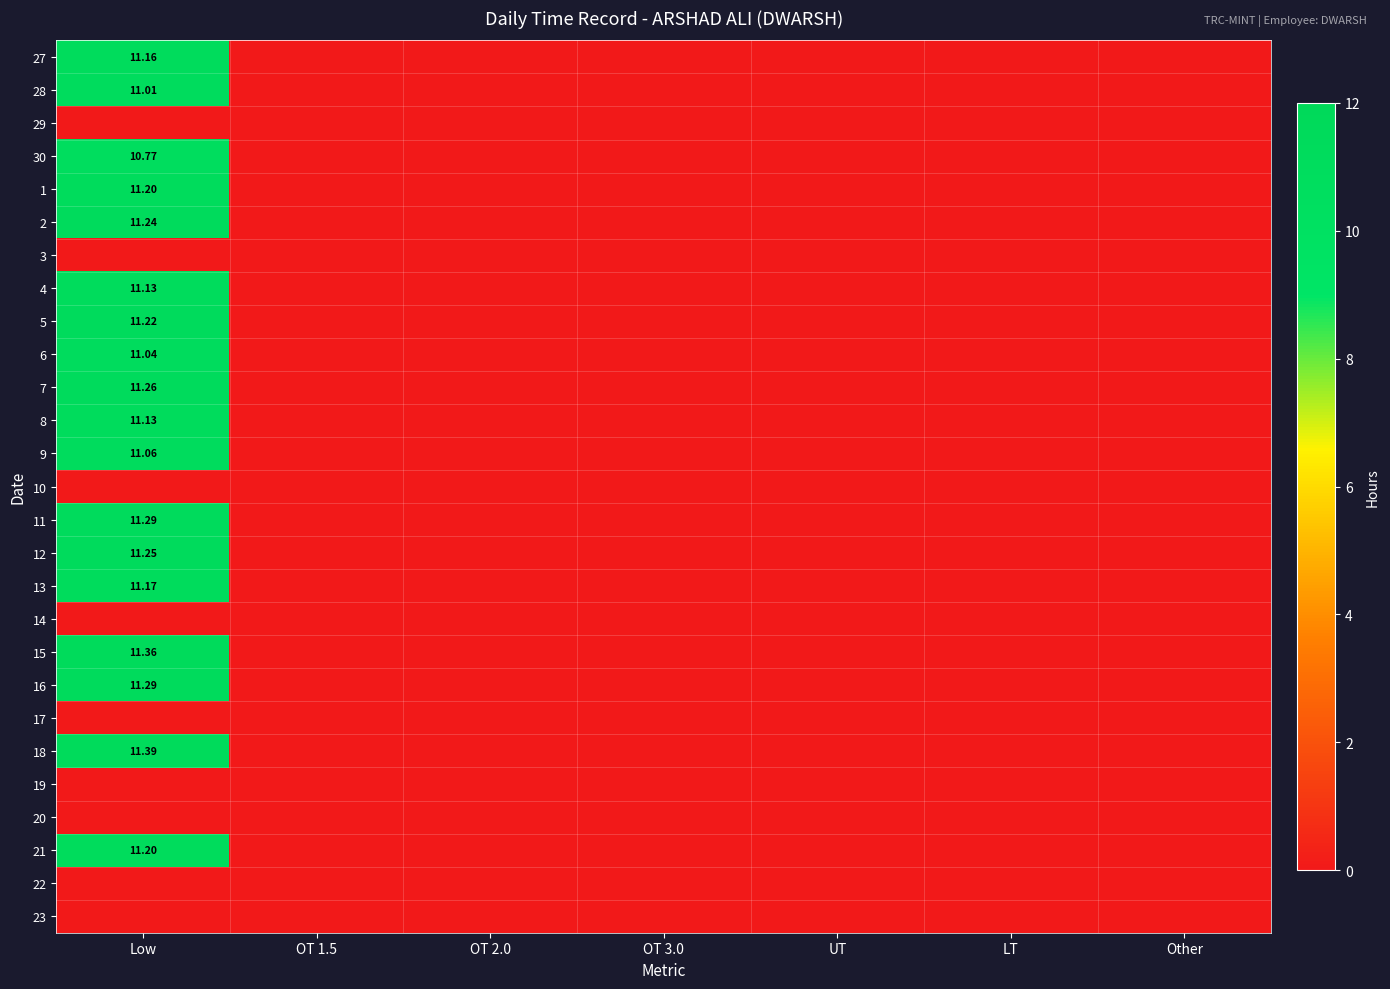

At which category is the sum across all series the highest?

Low